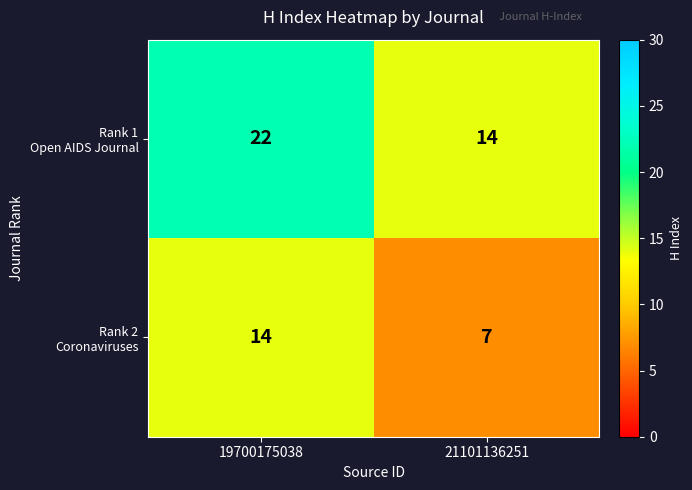

What is the difference between the highest and lowest values at 21101136251?

7